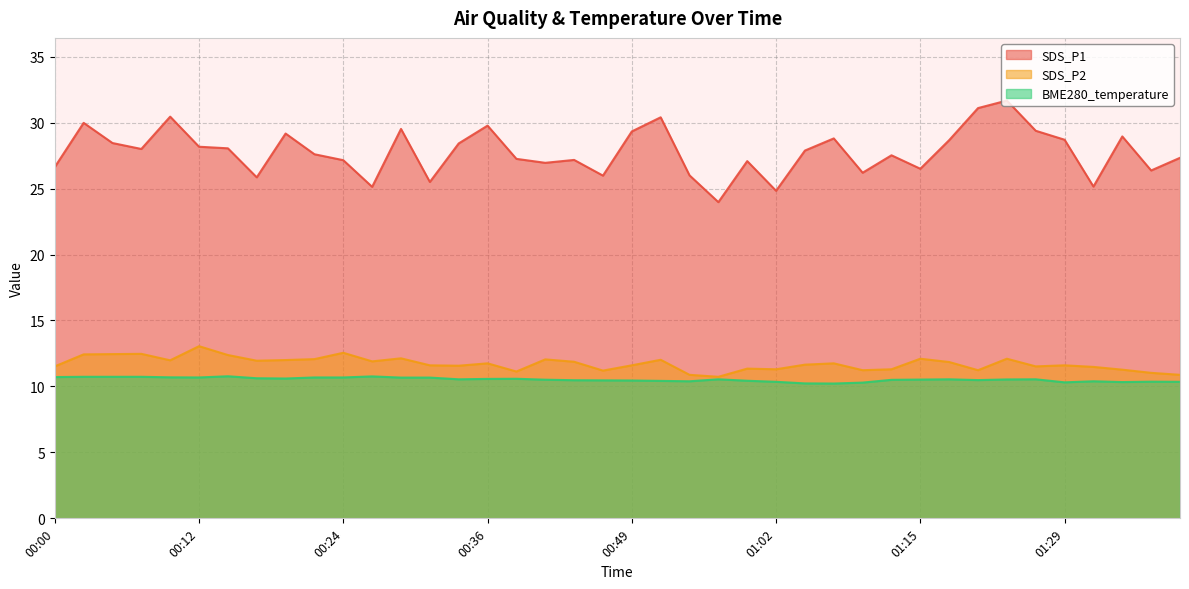

Which series changed the most between 00:12 and 00:59?

SDS_P2